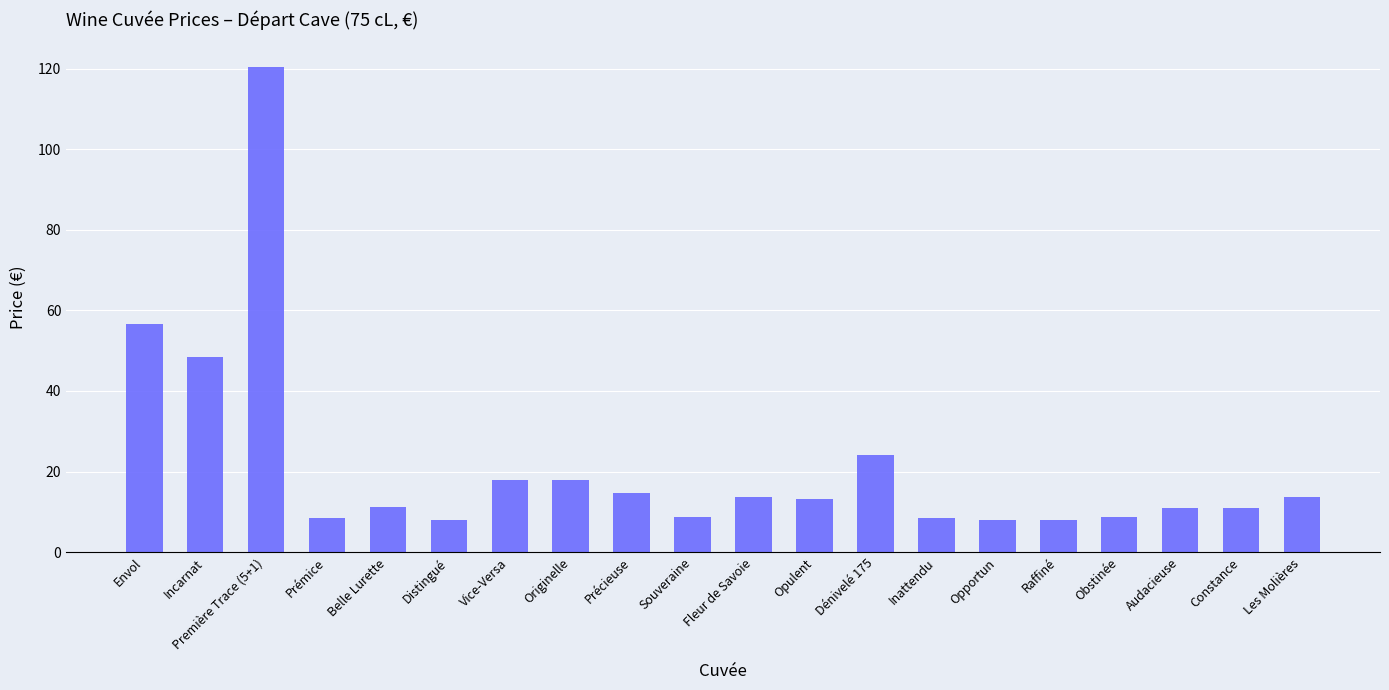

How many data points does each series have?

20